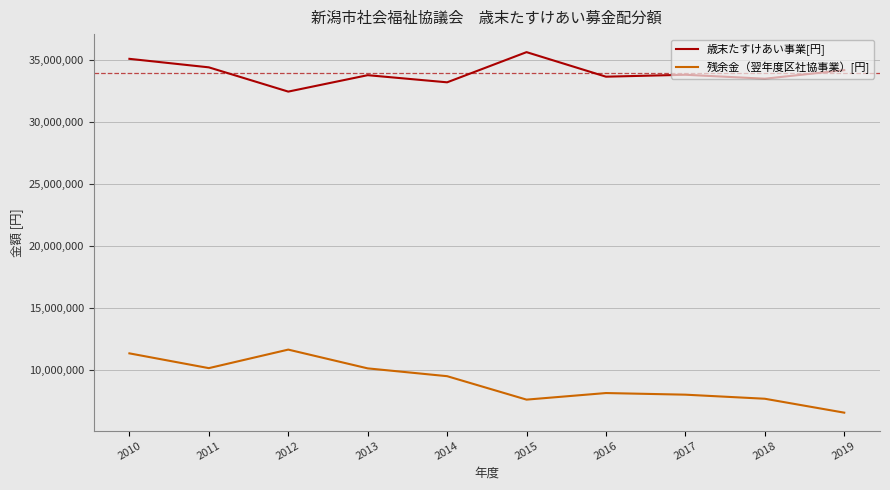

Which series has the largest range (max minus min)?

残余金（翌年度区社協事業）[円]